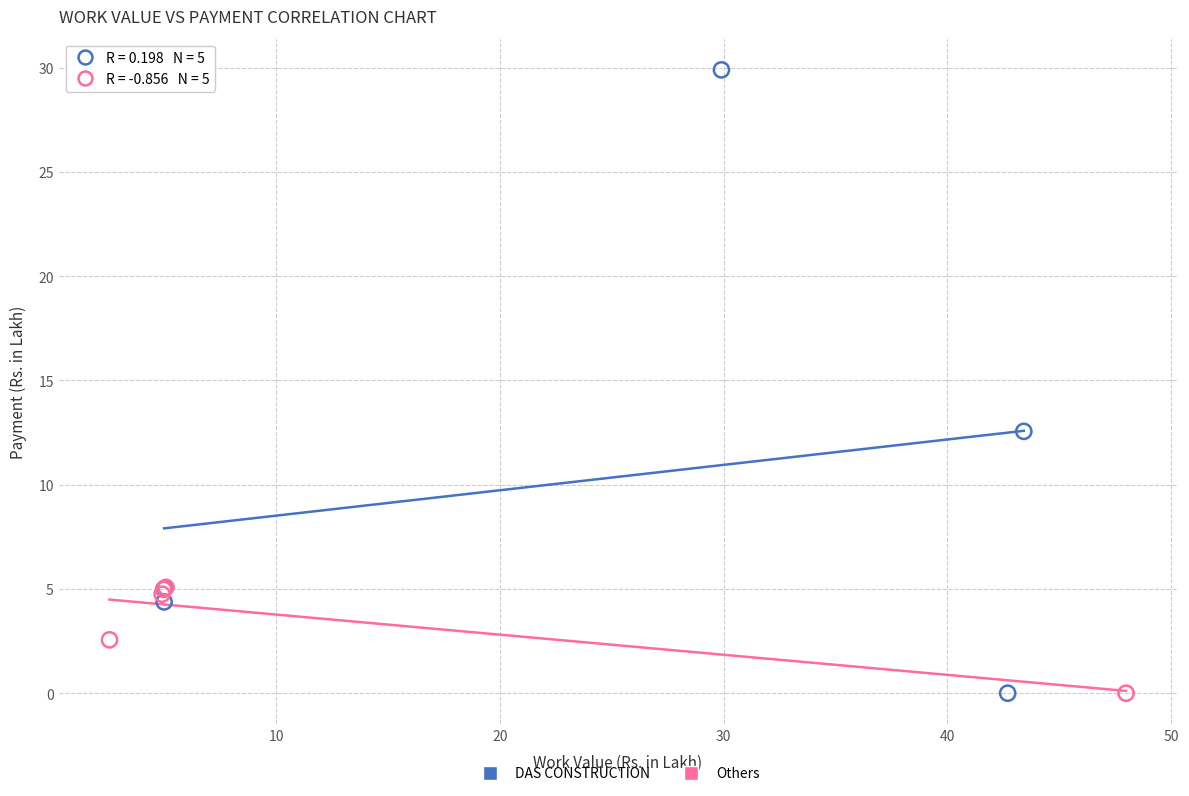

Which series has the widest spread of Y values?

DAS CONSTRUCTION